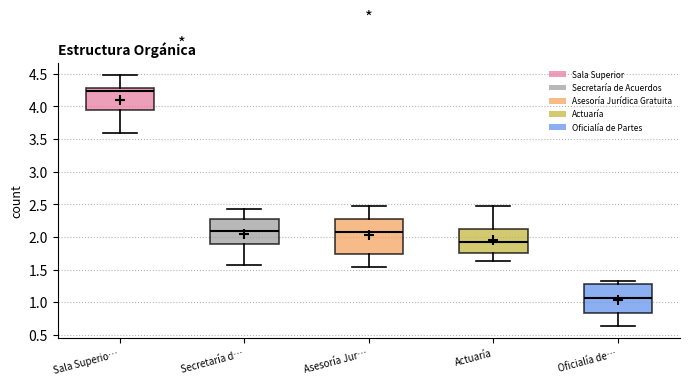

Which box has the highest median line?

Sala Superio…